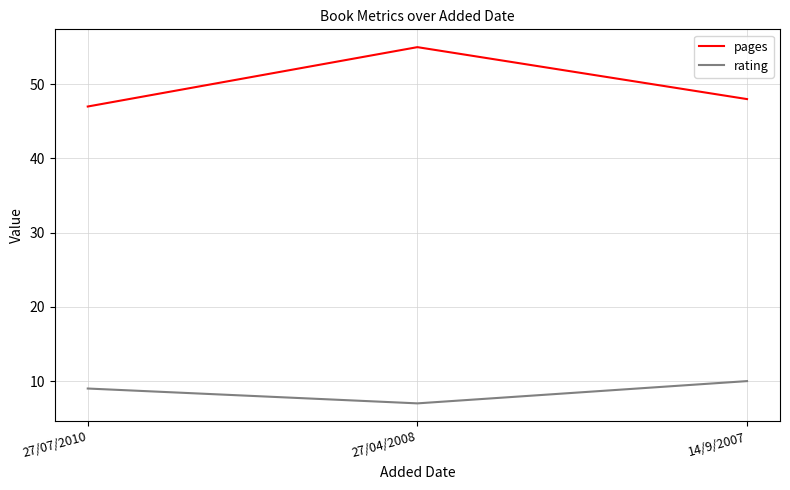

What is the average value of the rating series?

9